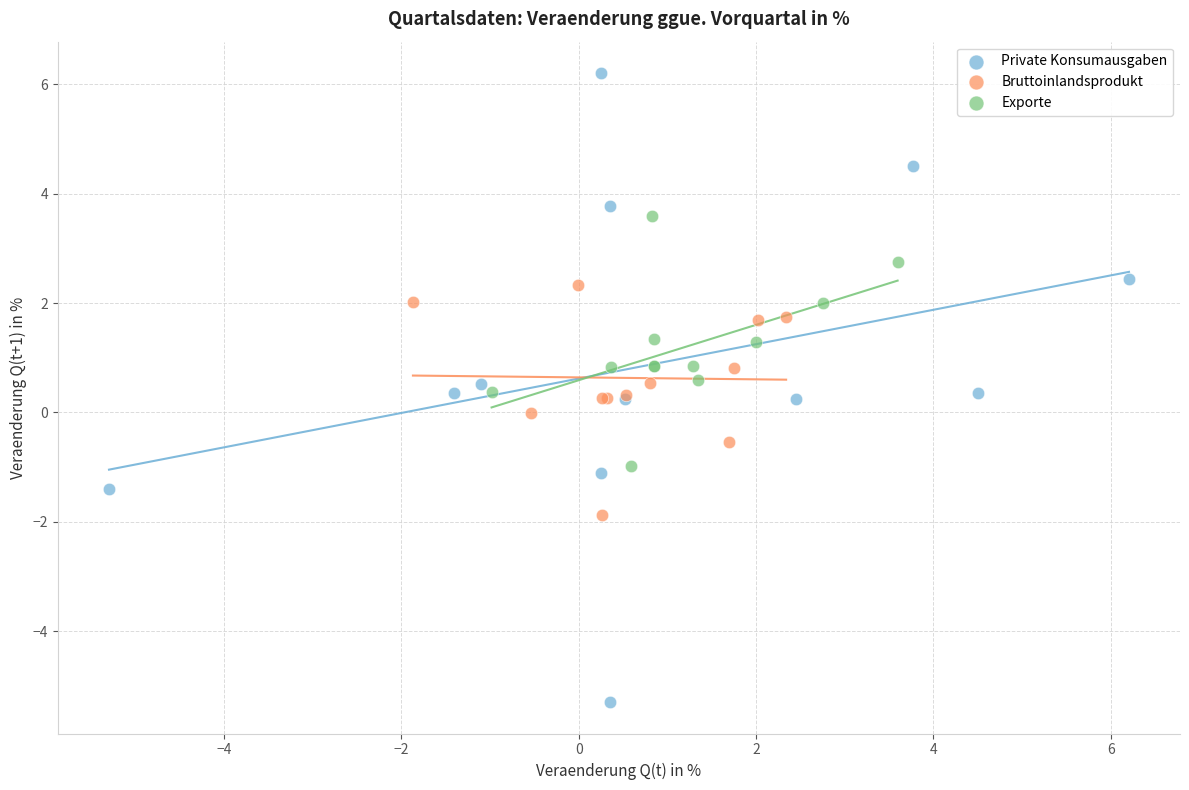

Which series contains the lowest Y value?

Private Konsumausgaben